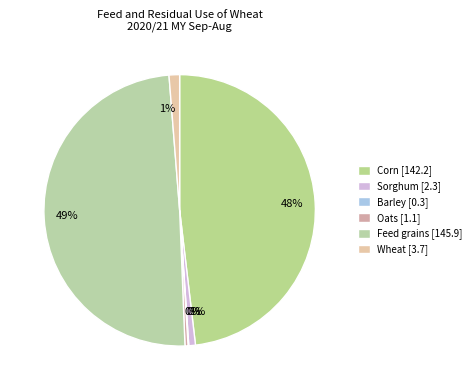

What is the total percentage of Oats and Barley?

0.4%